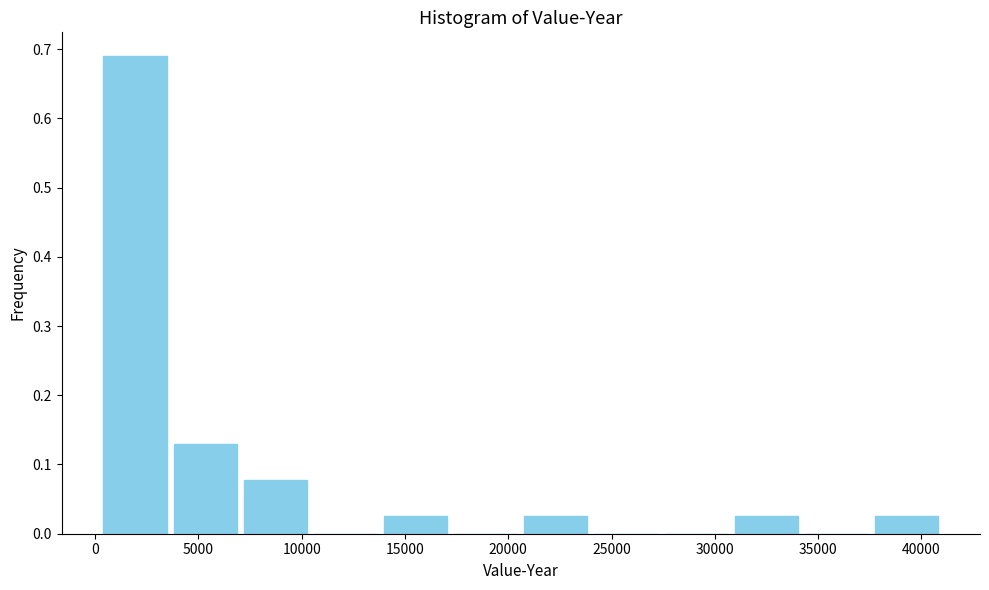

Reading left to right, transcribe this chart: for each bar, give the range it covers on the x-axis and its height. Neither the bar edges nor the heights are printed on the chart, so give them approximately, as read against the axes.

0 to 3500: 0.69
3500 to 7000: 0.13
7000 to 10500: 0.08
10500 to 14000: 0
14000 to 17000: 0.03
17000 to 20500: 0
20500 to 24000: 0.03
24000 to 27500: 0
27500 to 31000: 0
31000 to 34000: 0.03
34000 to 37500: 0
37500 to 41000: 0.03